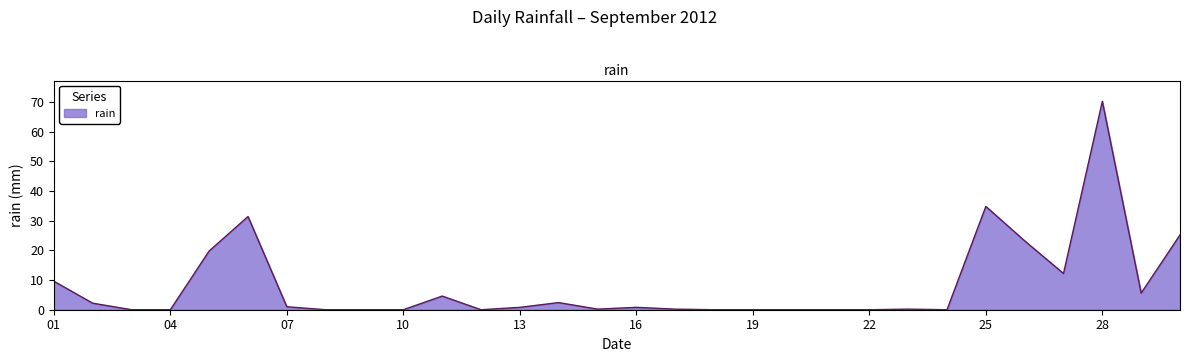

What is the greatest value displayed?

70.2